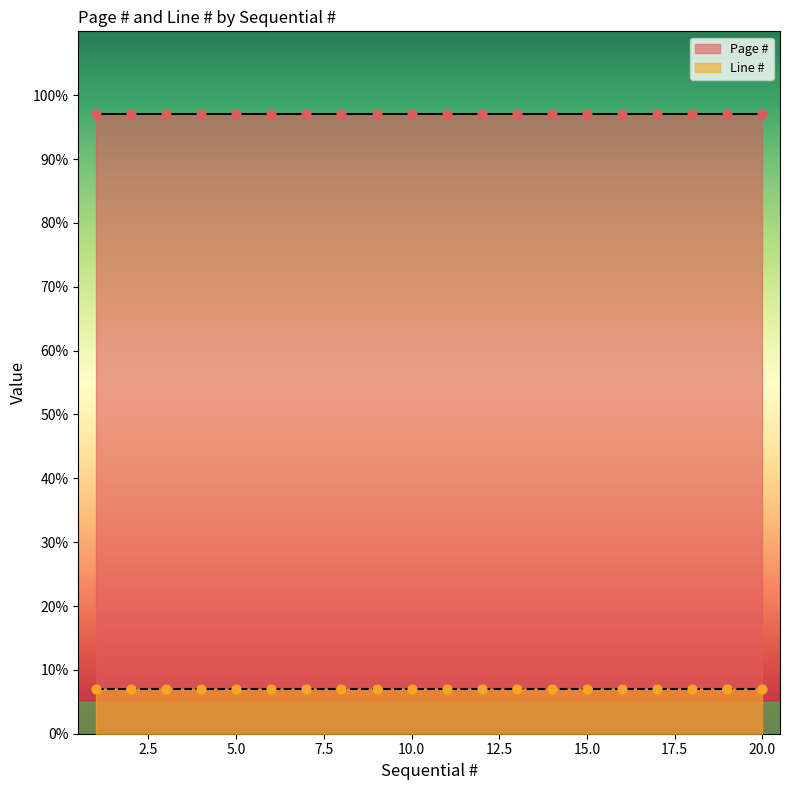

What are all the series names shown in the legend?

Page #, Line #